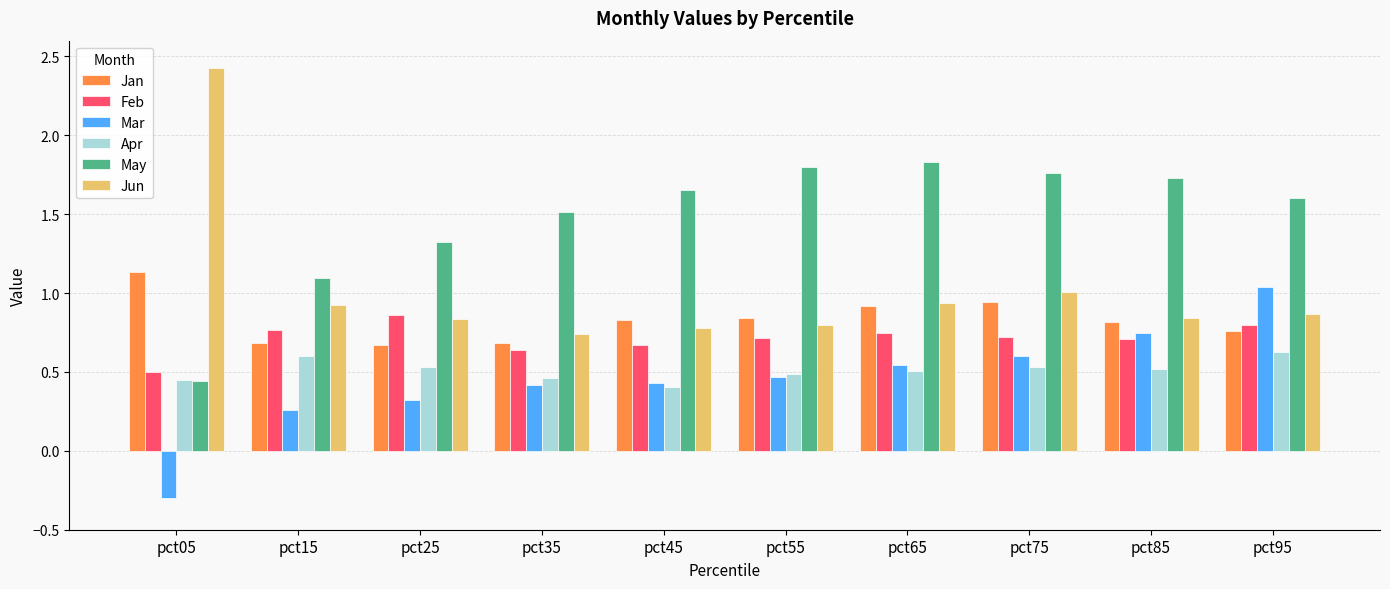

Which series has the largest range (max minus min)?

Jun